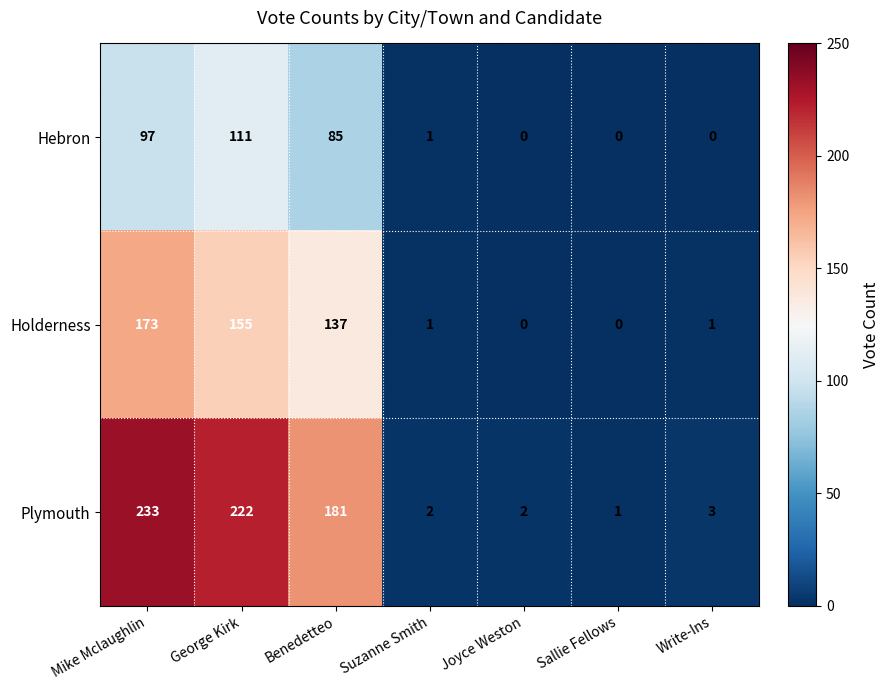

Is it true that Holderness equals 137 at Benedetteo?

True